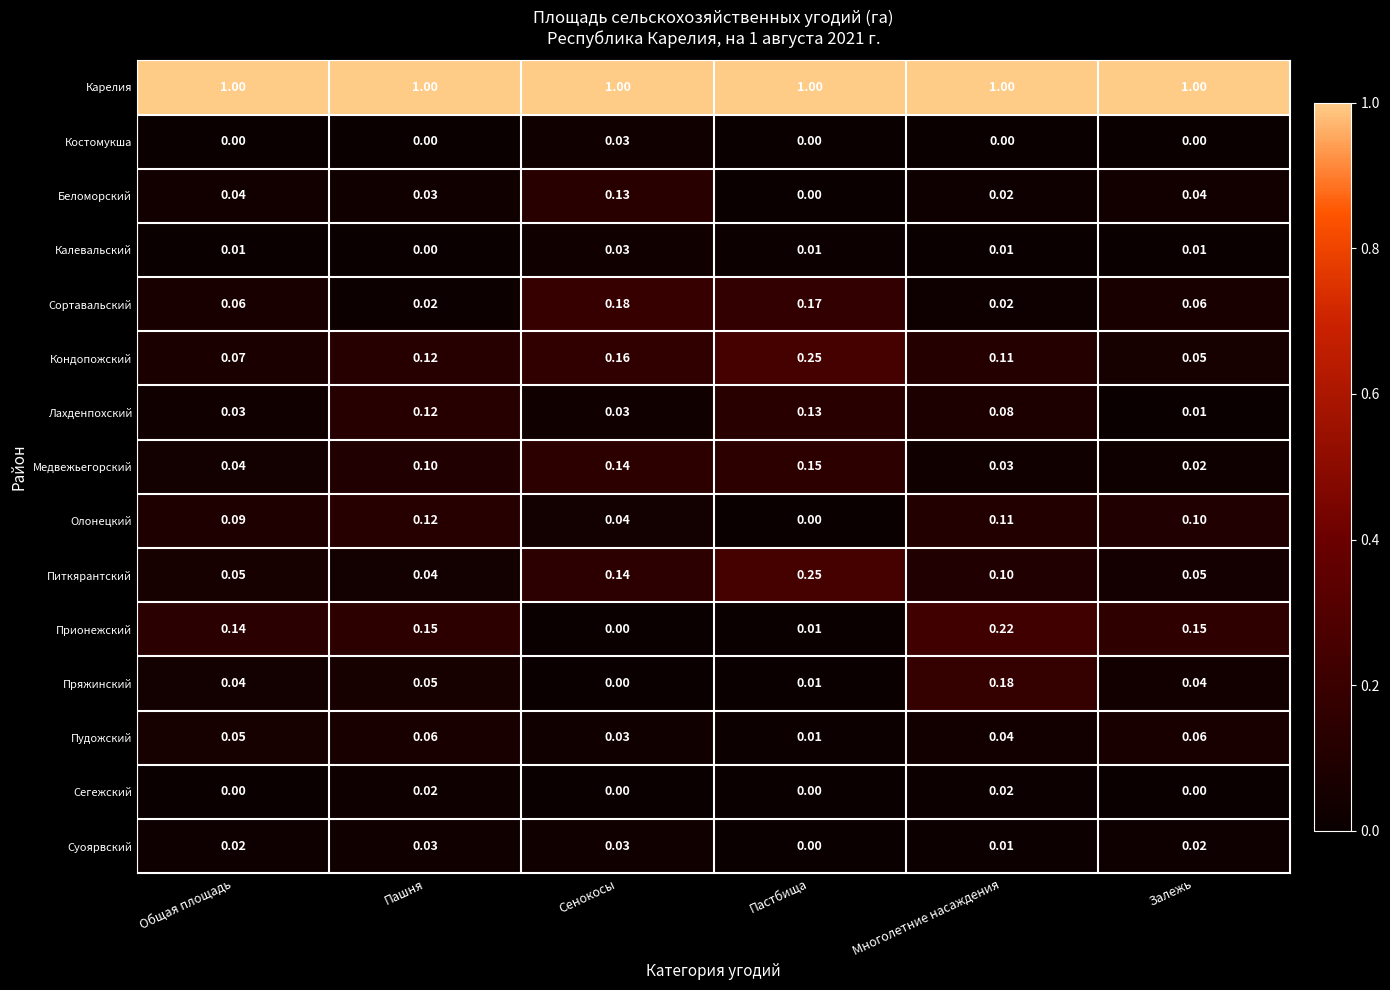

Between Сенокосы and Многолетние насаждения, which series saw the biggest shift?

Прионежский